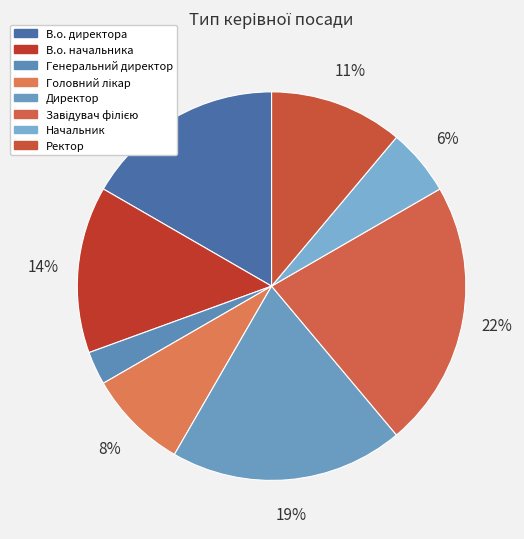

Is it true that Завідувач філією is 22% of the pie?

True